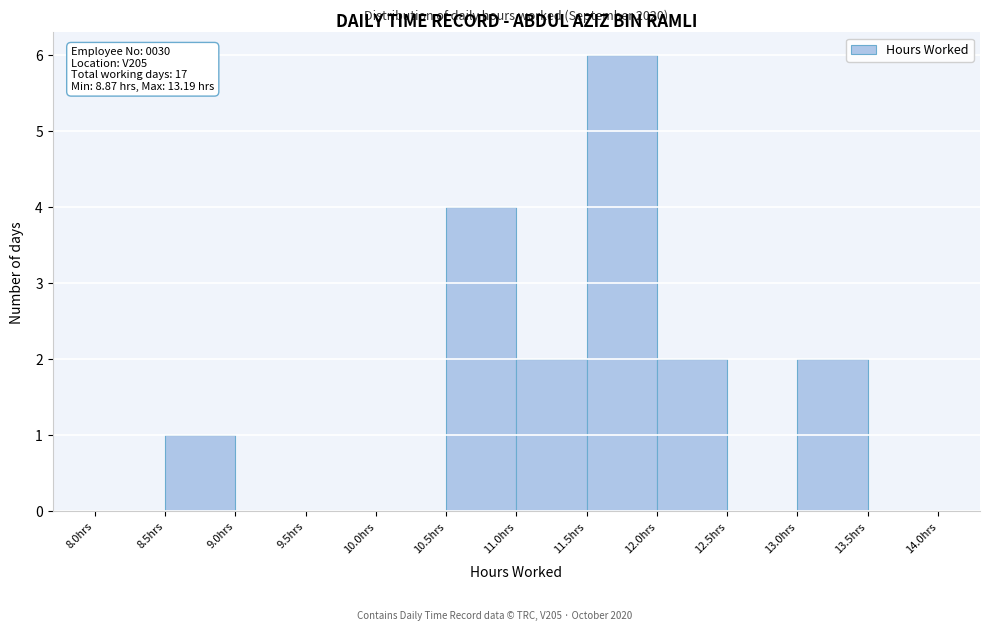

Over which range of the x-axis is the bar tallest?

11.5 to 12.0